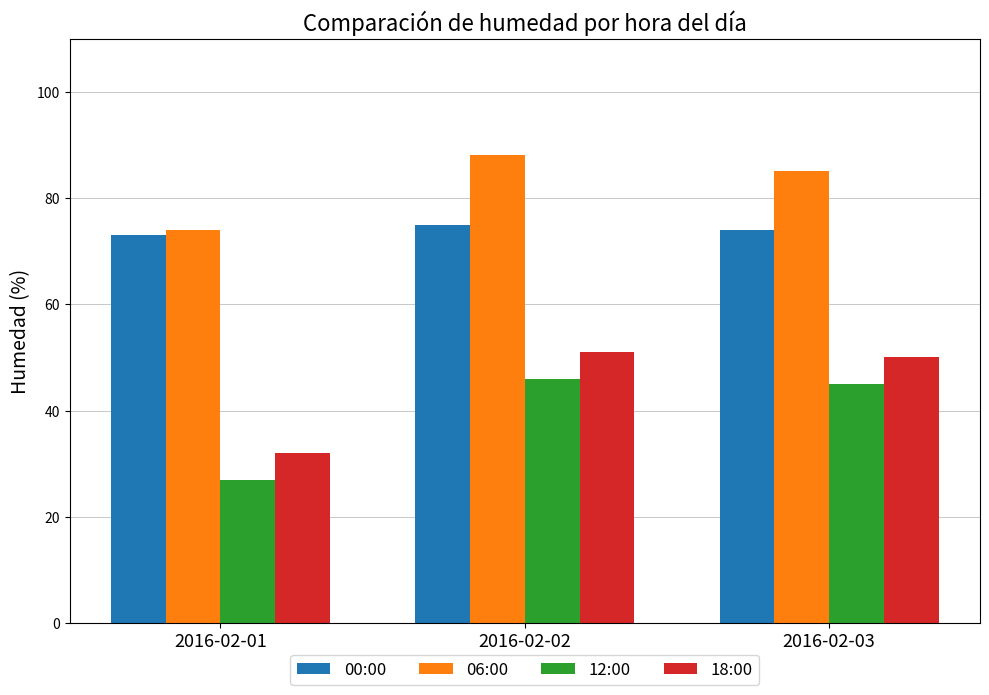

What is the spread (max minus min) of values at 2016-02-03?

40